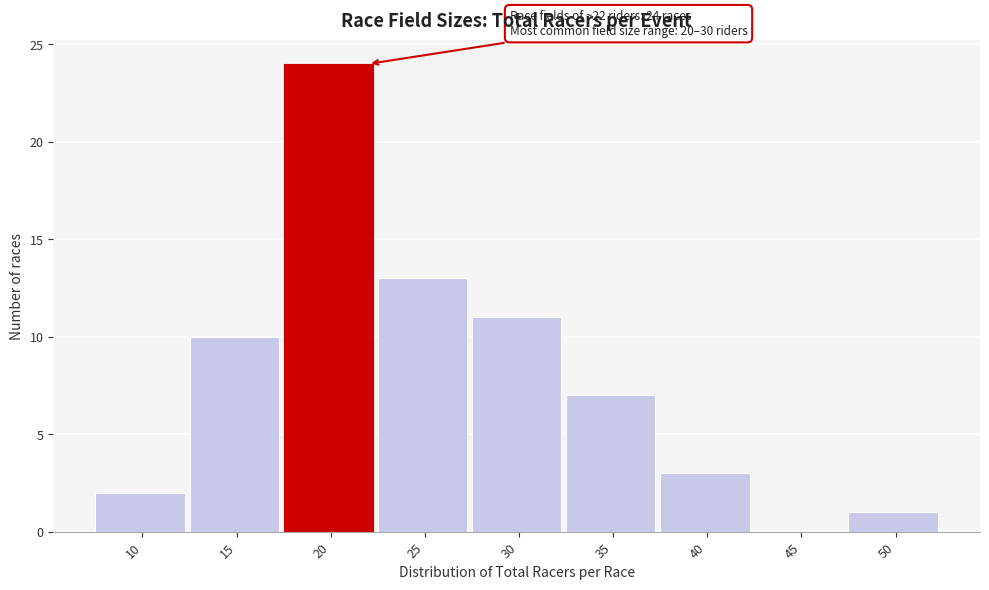

Reading right to left, transcribe all the data shown in this chart.

50=1	45=0	40=3	35=7	30=11	25=13	20=24	15=10	10=2